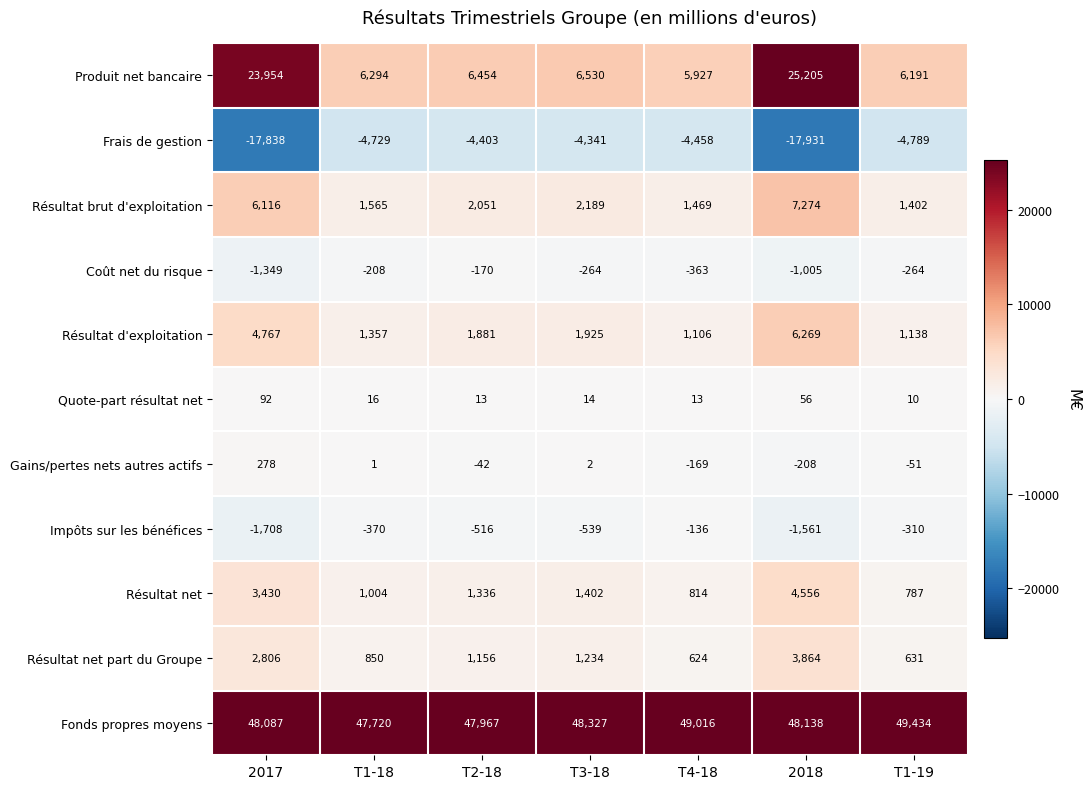

Count the number of data series in this chart.

11